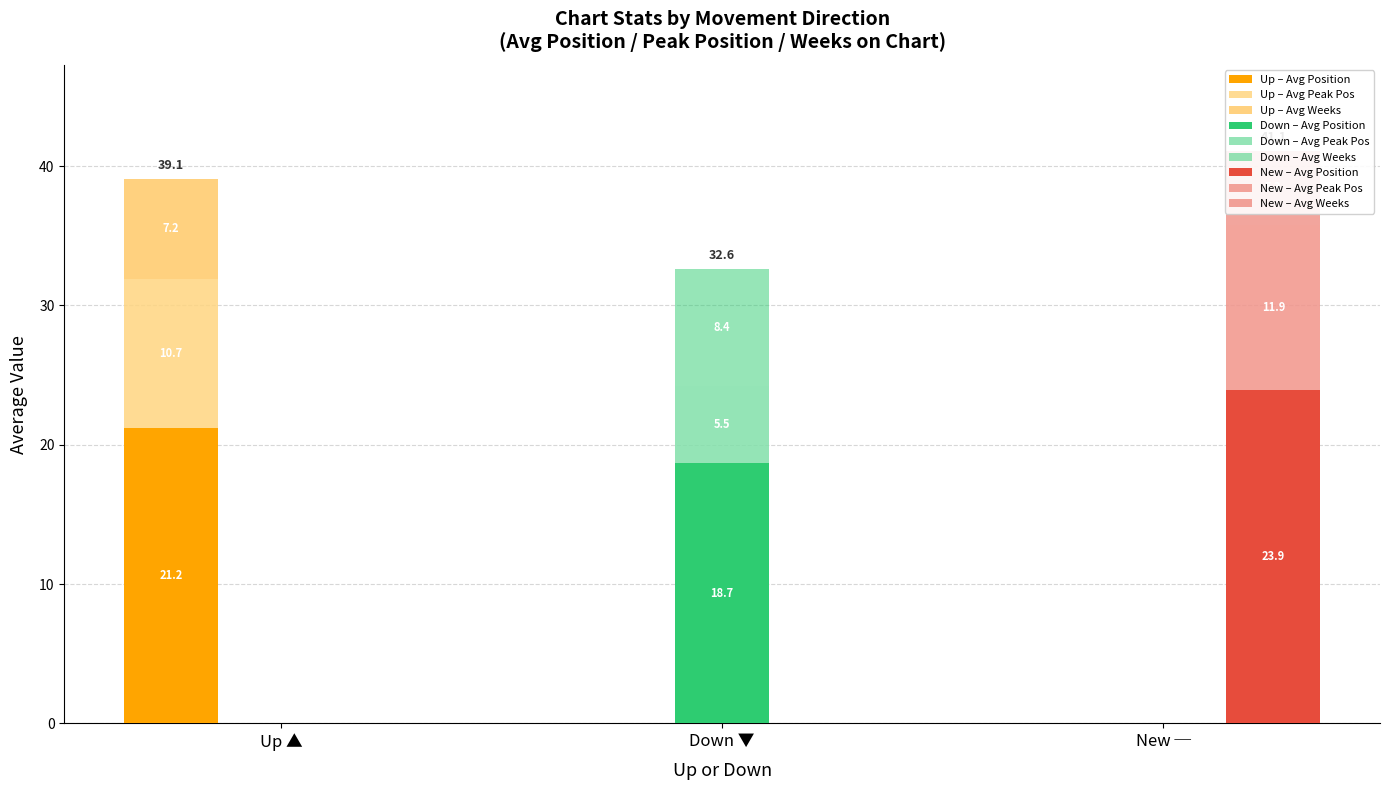

What is the total value across all series at -?

40.0